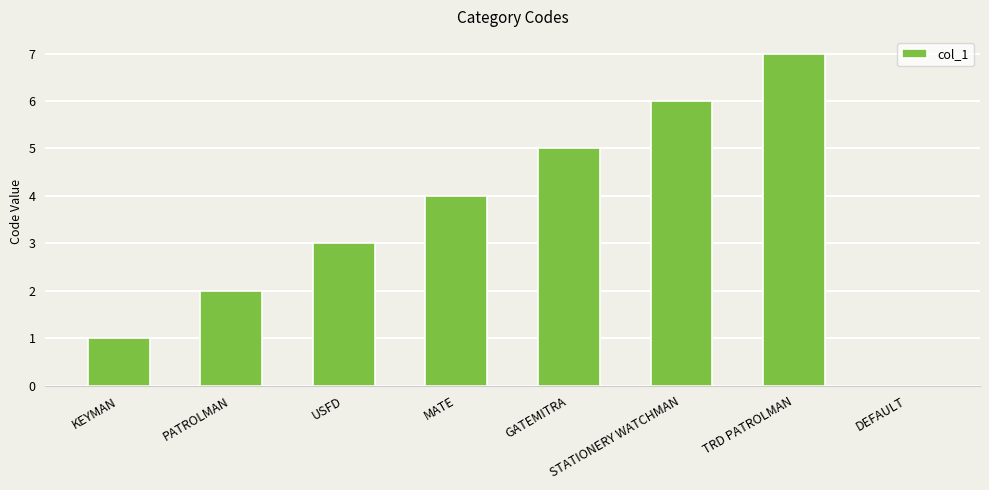

Reading left to right, transcribe all the data shown in this chart.

KEYMAN=1	PATROLMAN=2	USFD=3	MATE=4	GATEMITRA=5	STATIONERY WATCHMAN=6	TRD PATROLMAN=7	DEFAULT=0